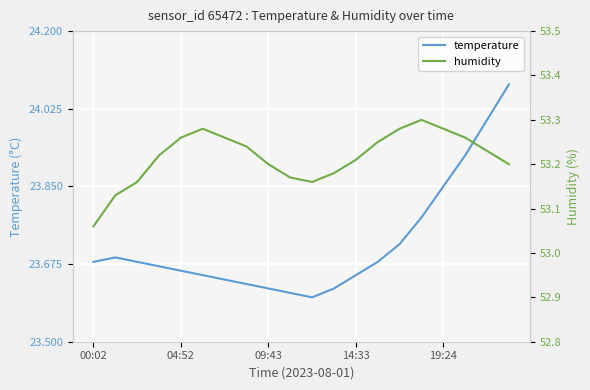

The value of temperature at 09:43 is 38.8. True or false?

False